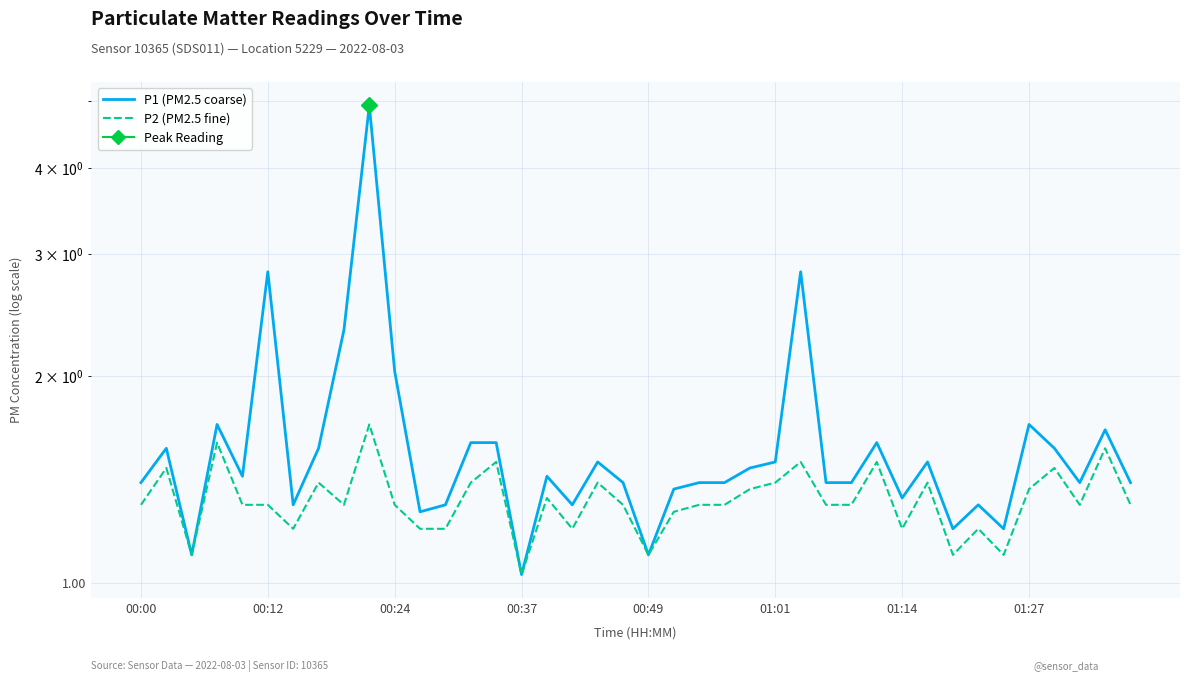

How many interior local peaks does the P1 (PM2.5 coarse) series have?

12